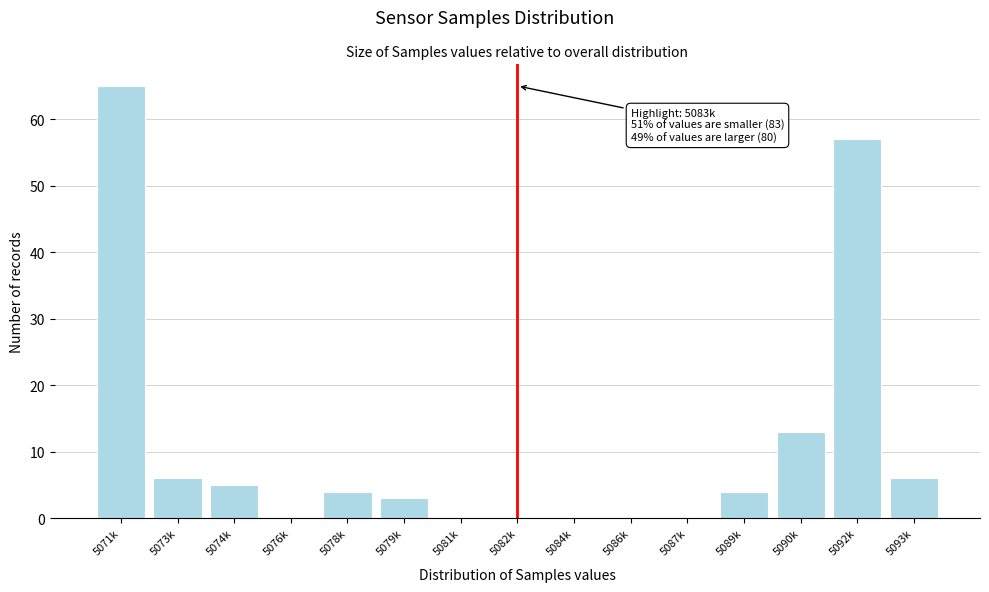

Reading right to left, list all the values displayed in this chart.

5093k=6	5092k=57	5090k=13	5089k=4	5087k=0	5086k=0	5084k=0	5082k=0	5081k=0	5079k=3	5078k=4	5076k=0	5074k=5	5073k=6	5071k=65